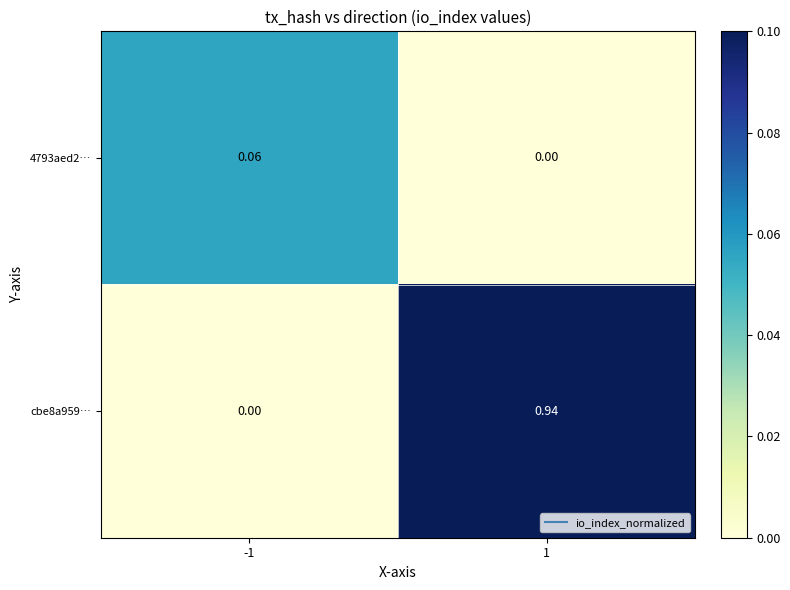

Which series has the widest spread of values?

cbe8a959…